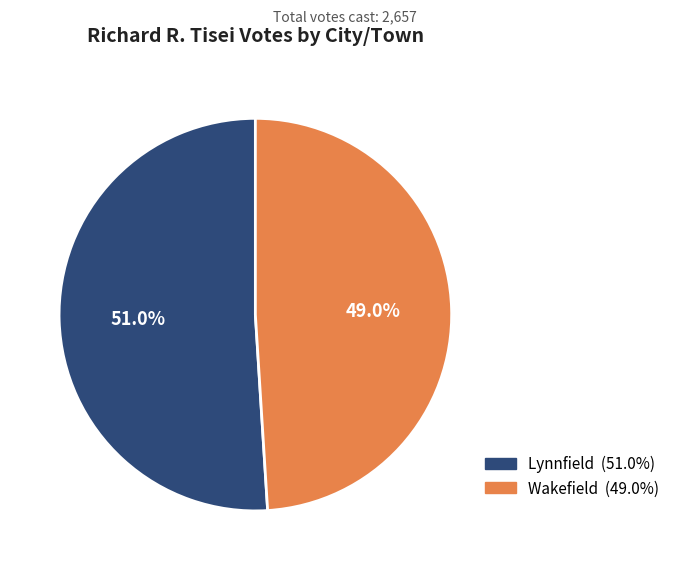

To the nearest percent, what is the difference between the largest and smallest slice percentages?

2%